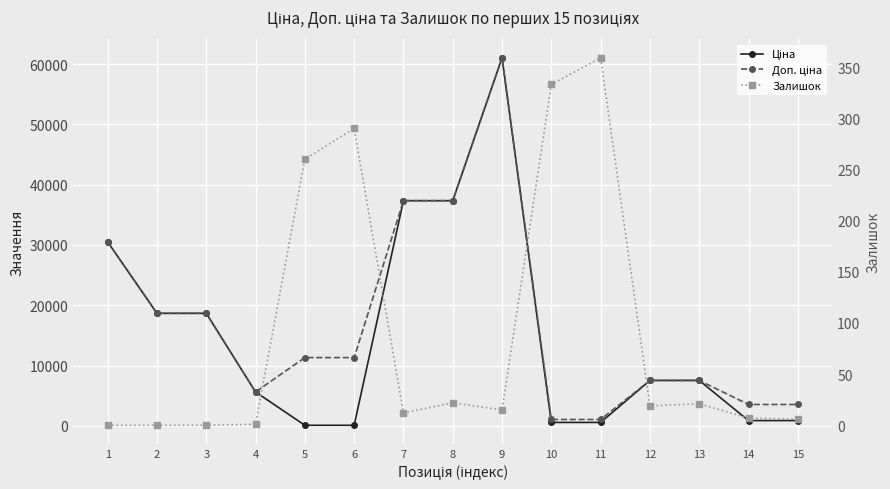

What is the spread (max minus min) of values at 10?

741.5